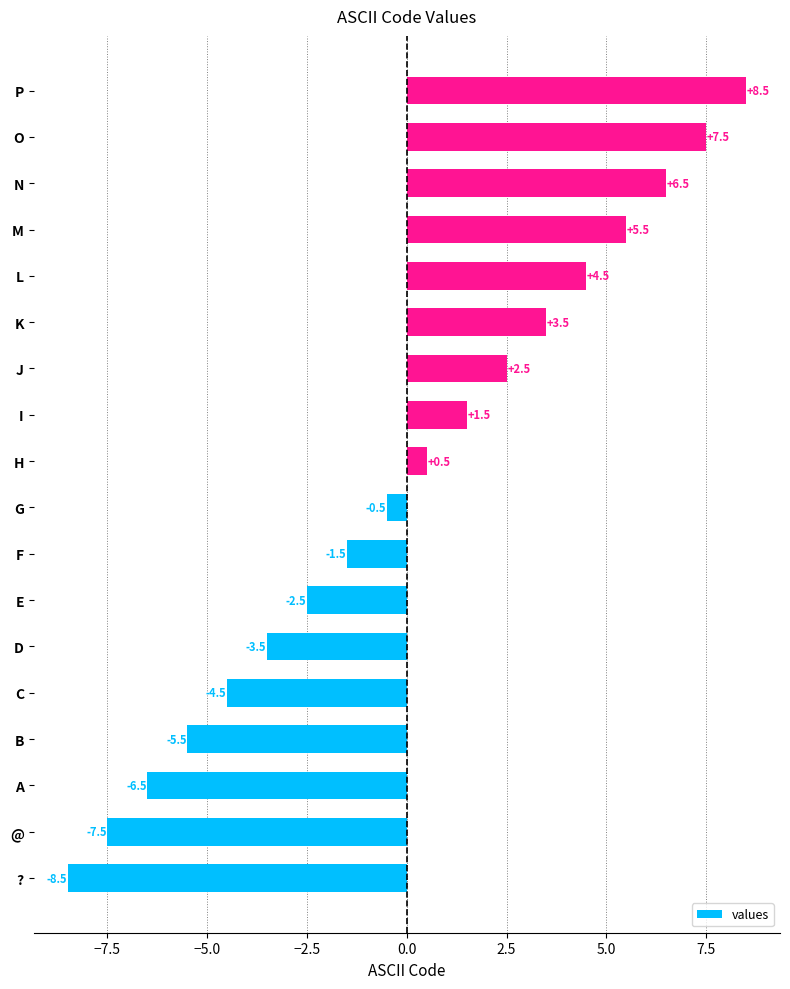

What is the greatest value displayed?

8.5